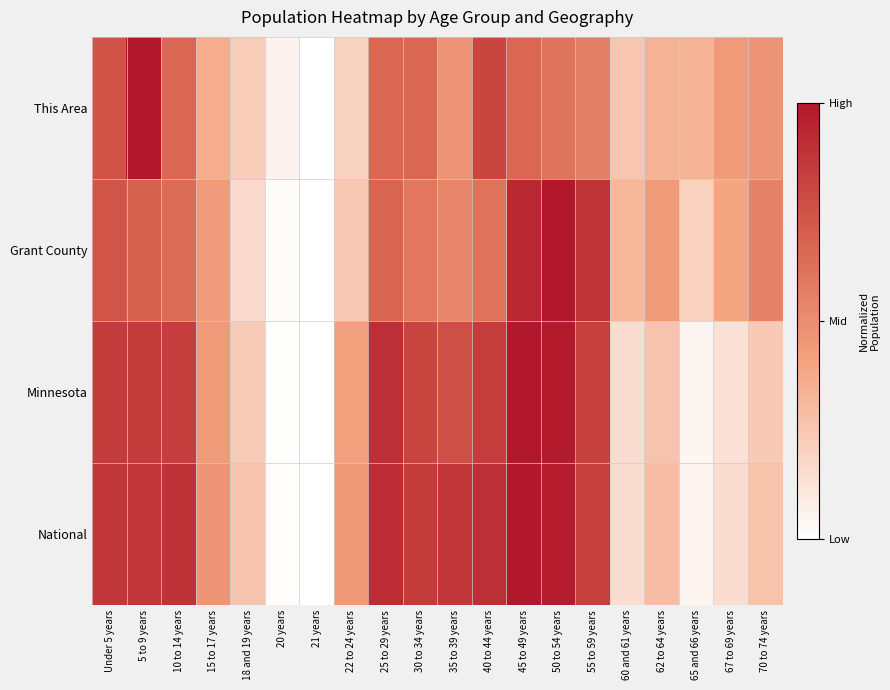

Count the number of data series in this chart.

4